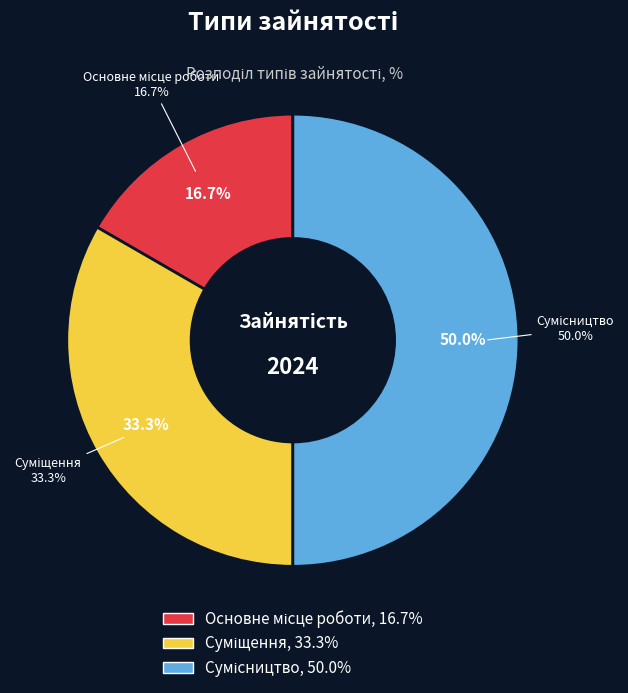

Rank the categories by value from highest to lowest.

Сумісництво, Суміщення, Основне місце роботи